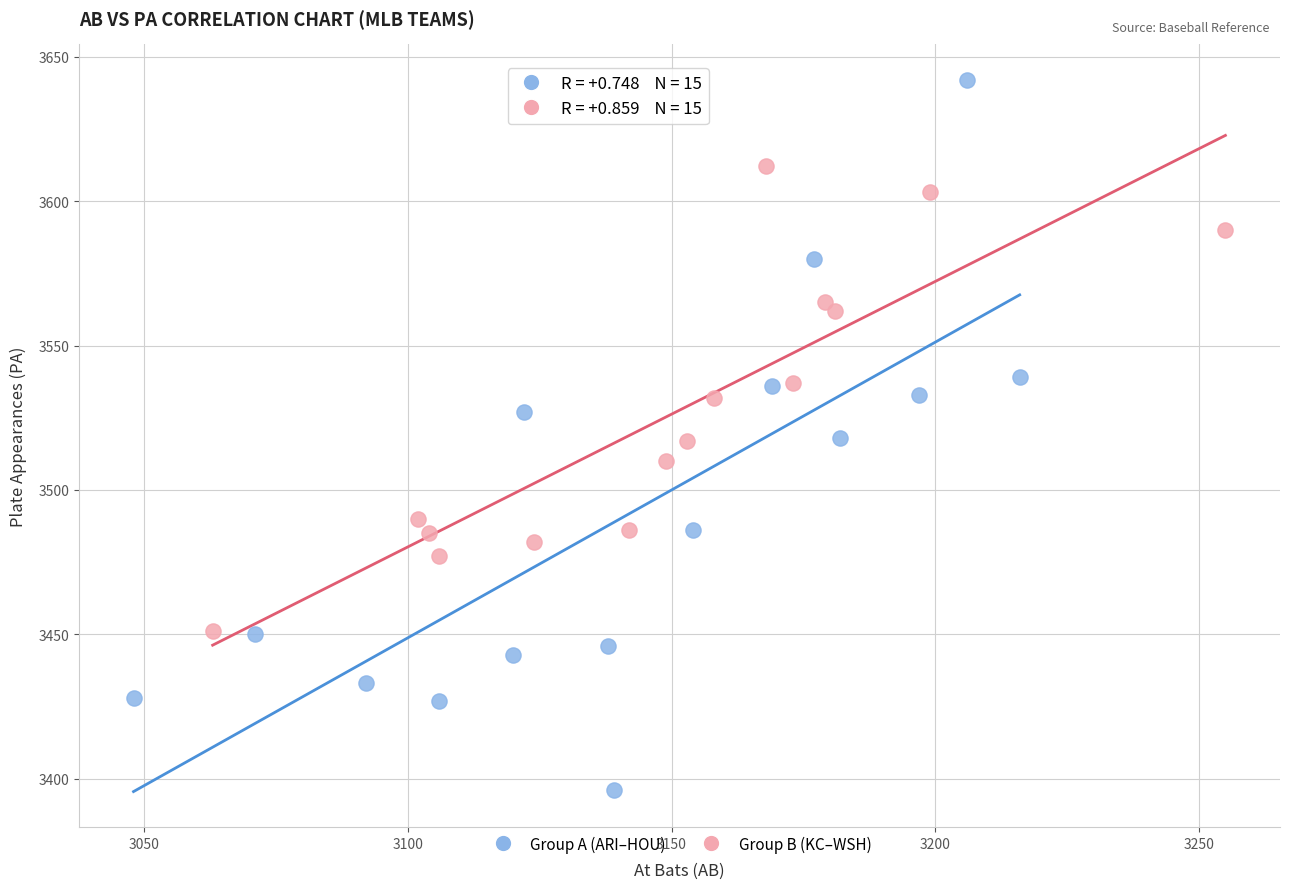

Which series reaches the minimum Y coordinate?

Group A (ARI–HOU)